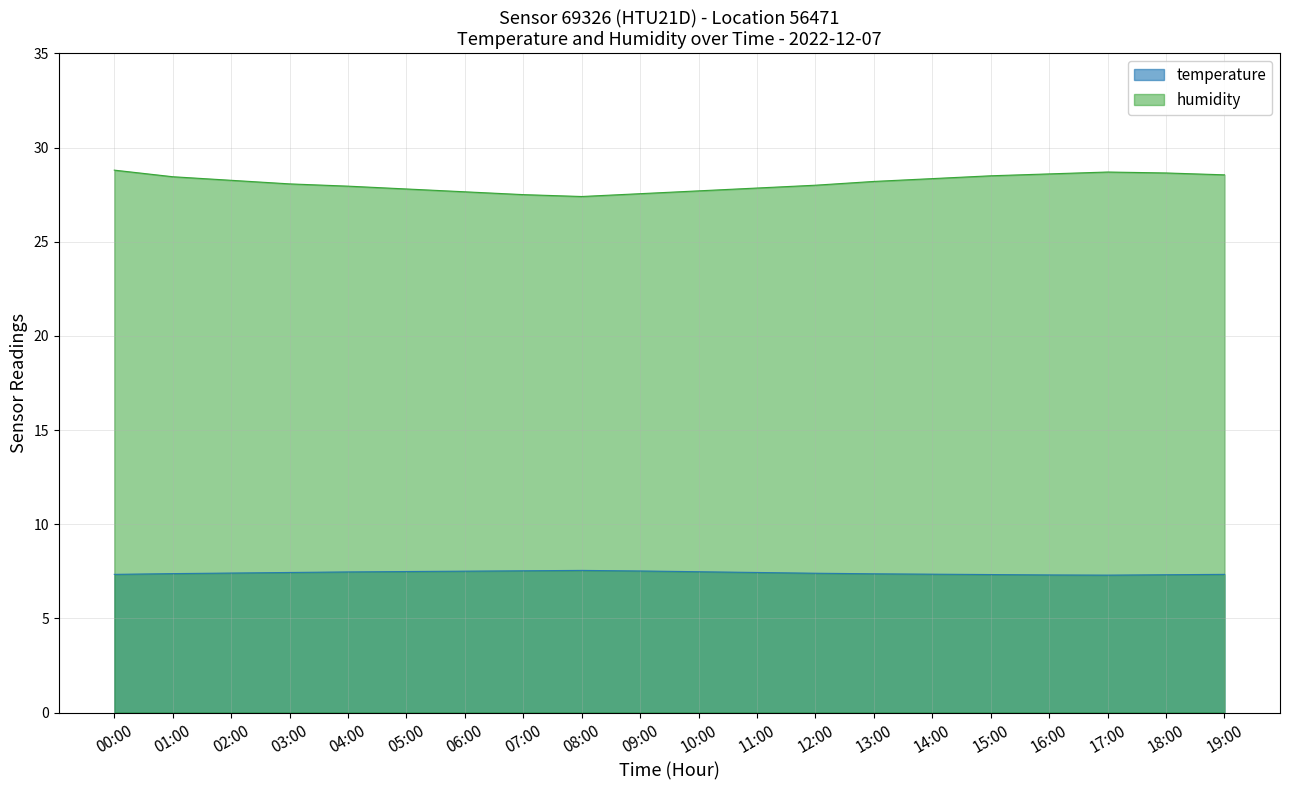

The value of temperature at 16:00 is 7.3. True or false?

True